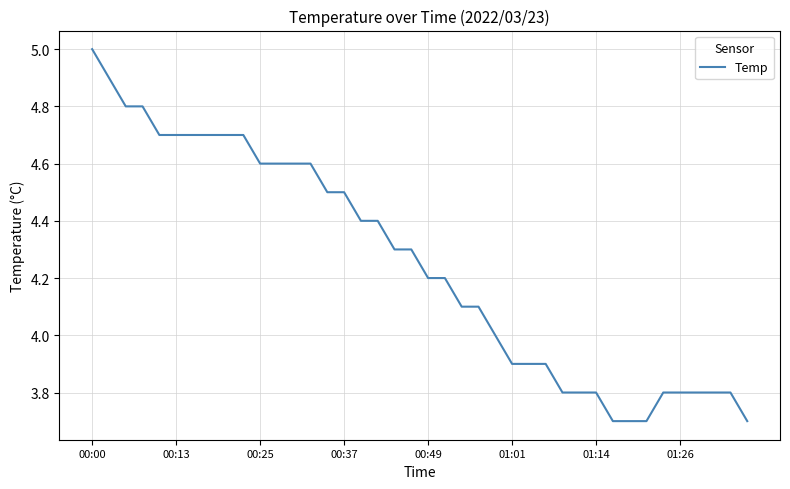

What is the minimum value shown in the chart?

3.7